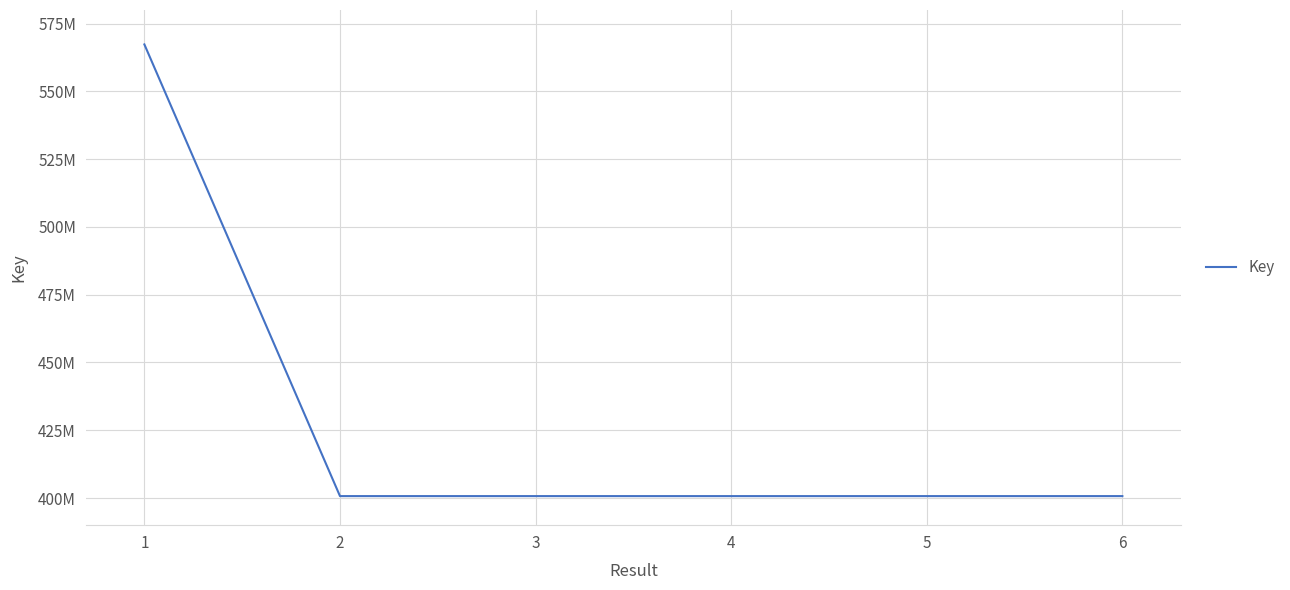

At which label is the value closest to 484009162?

5